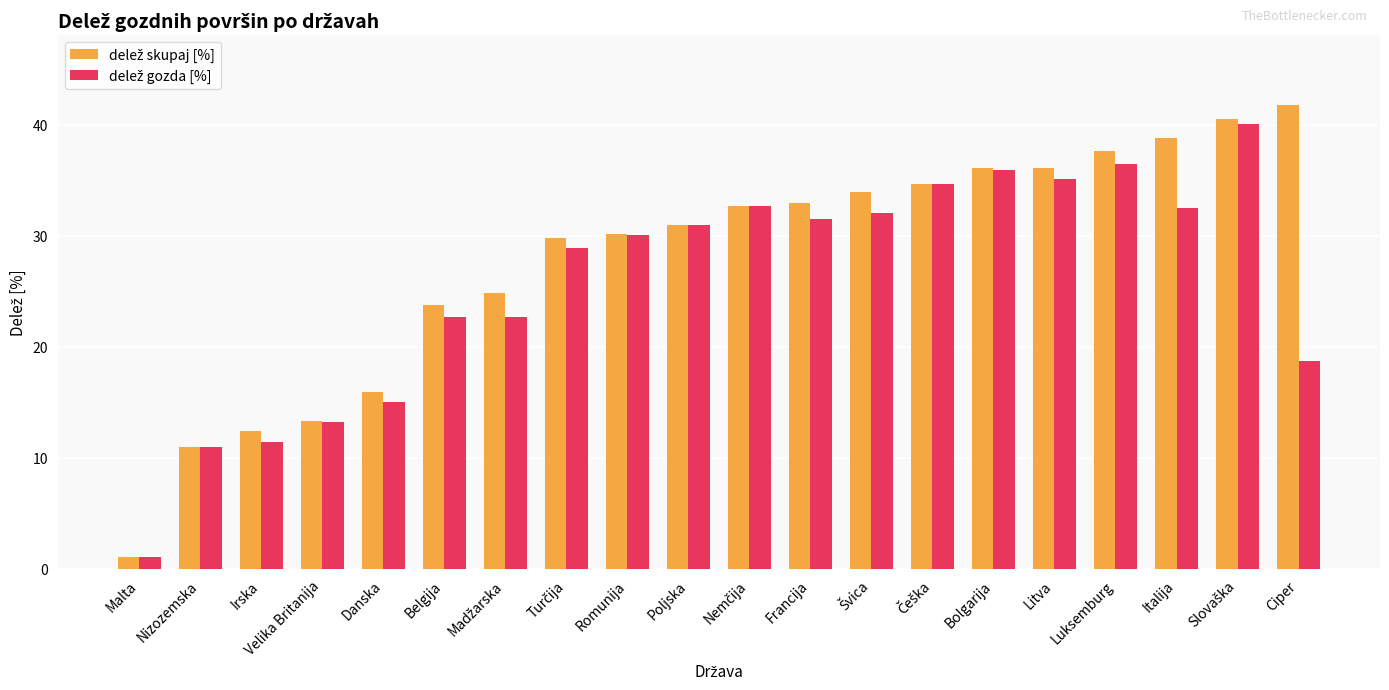

What is the label of the 10th bar from the left?

Poljska